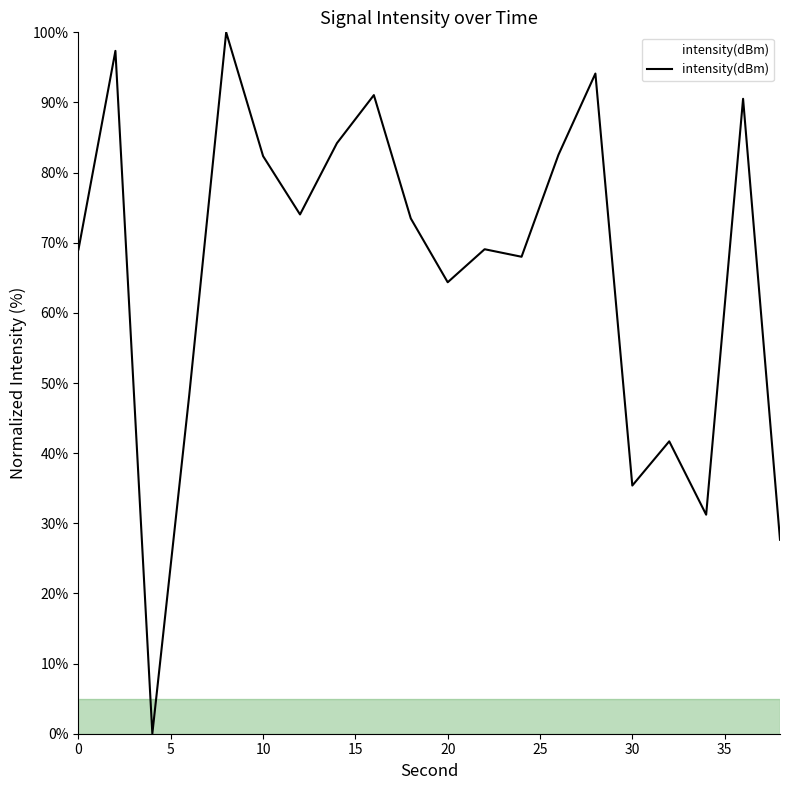

How many interior local peaks (higher than both neighbors) does the data have?

7